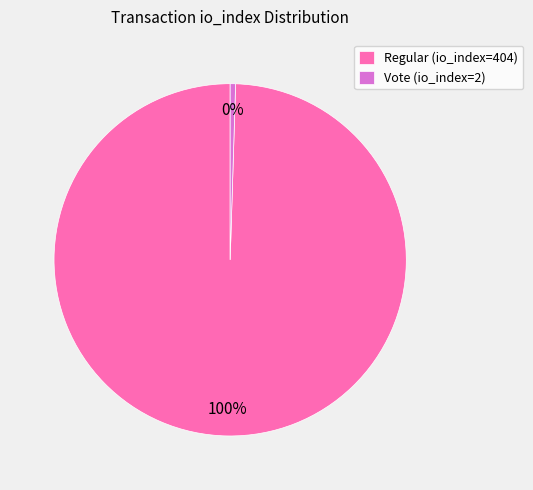

Rank the categories by value from highest to lowest.

Regular (io_index=404), Vote (io_index=2)